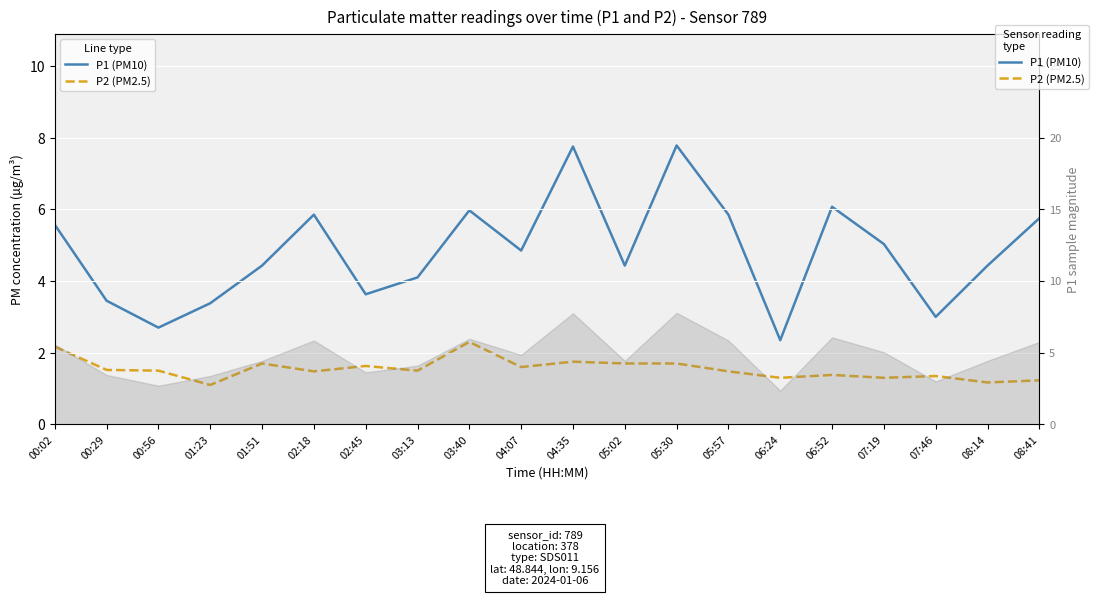

What is the total value across all series at 00:29?

5.0